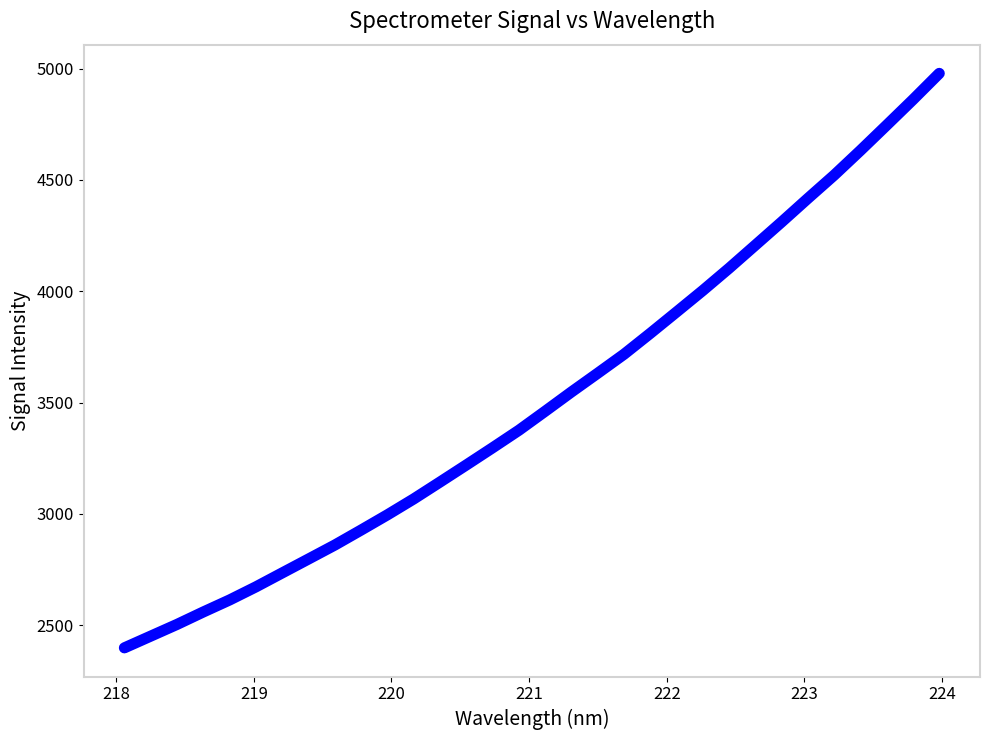

Reading right to left, what are all the values shown in this chart?

4978.5	4860.7	4746.1	4632.5	4521.6	4417.2	4311.2	4207.2	4103.5	4003.5	3907.0	3811.0	3717.0	3631.9	3547.6	3461.1	3375.5	3296.9	3219.5	3143.0	3067.1	2995.7	2927.2	2859.9	2797.1	2734.6	2672.0	2613.1	2559.1	2503.1	2450.5	2397.9